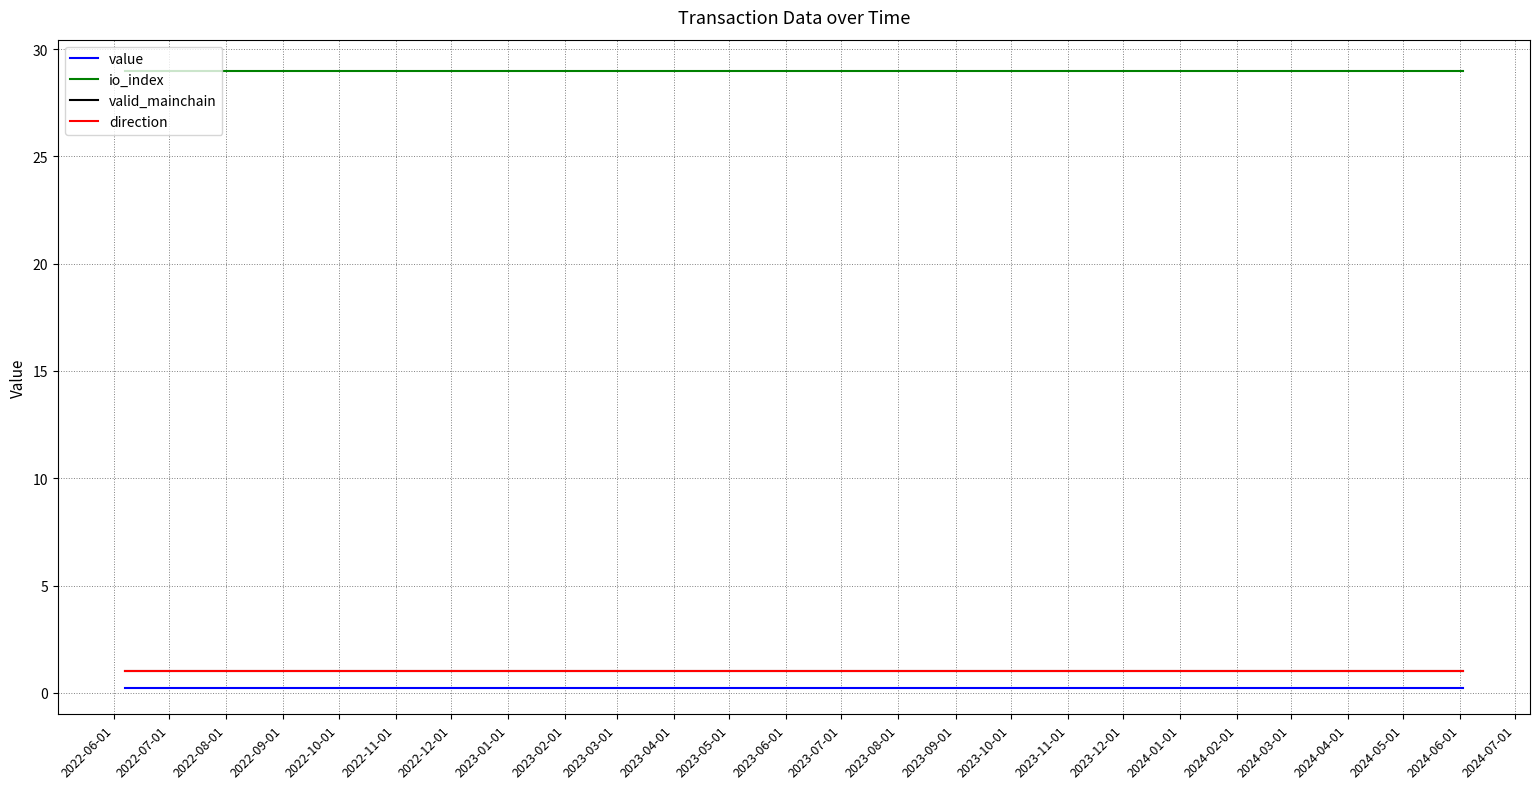

Does the chart have visible grid lines?

Yes